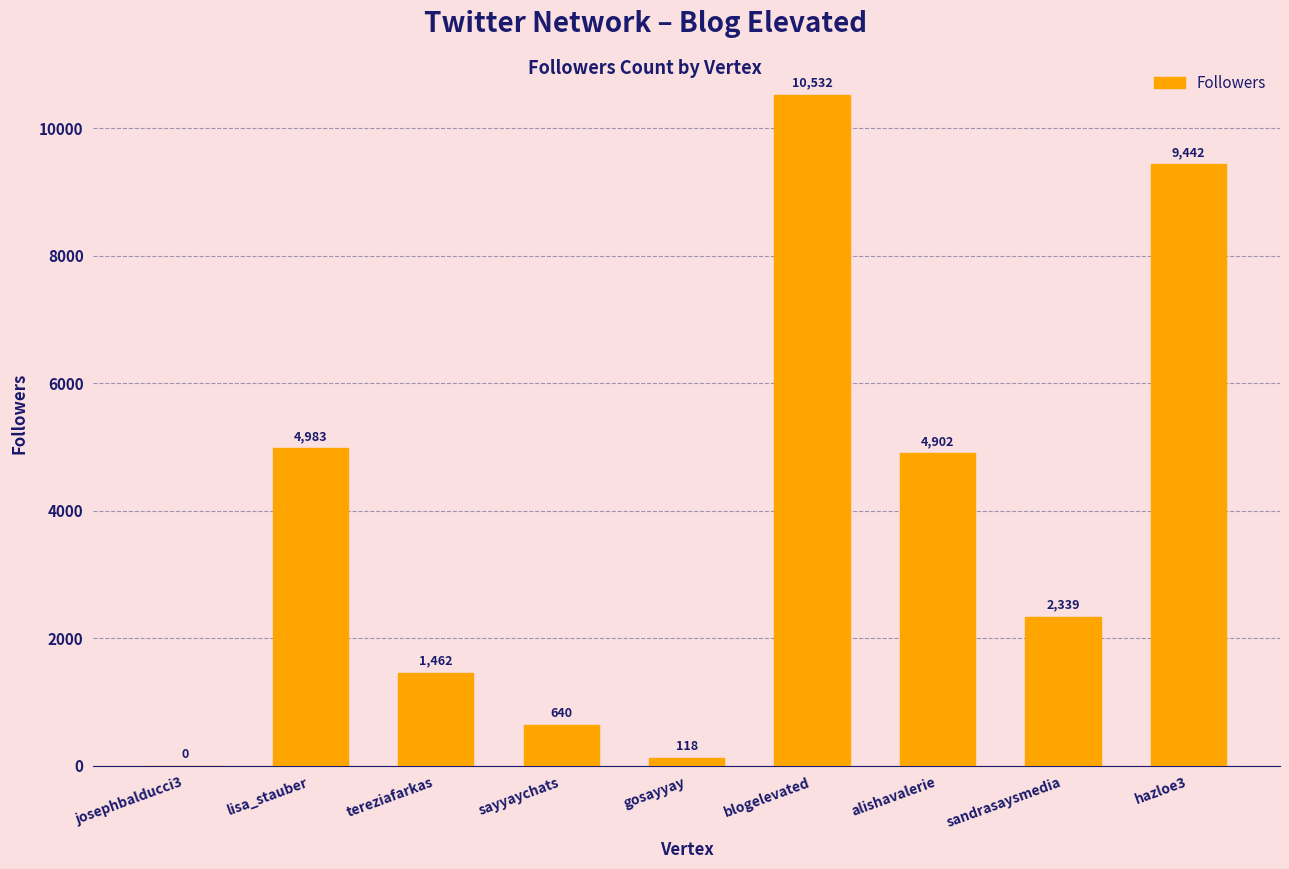

What is the maximum value shown in the chart?

10532